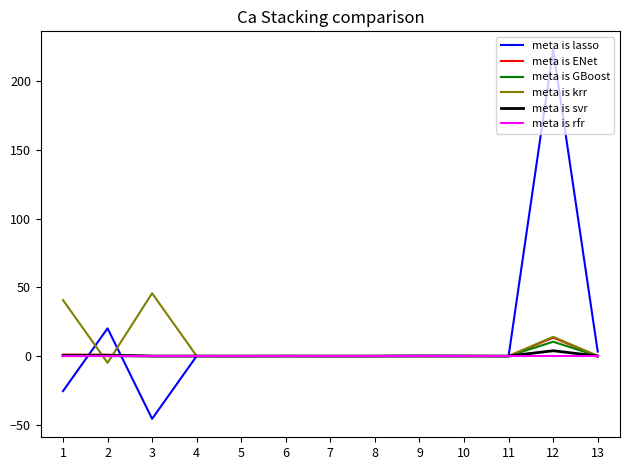

List the series in order of their peak value, highest first.

meta is lasso, meta is krr, meta is ENet, meta is GBoost, meta is svr, meta is rfr